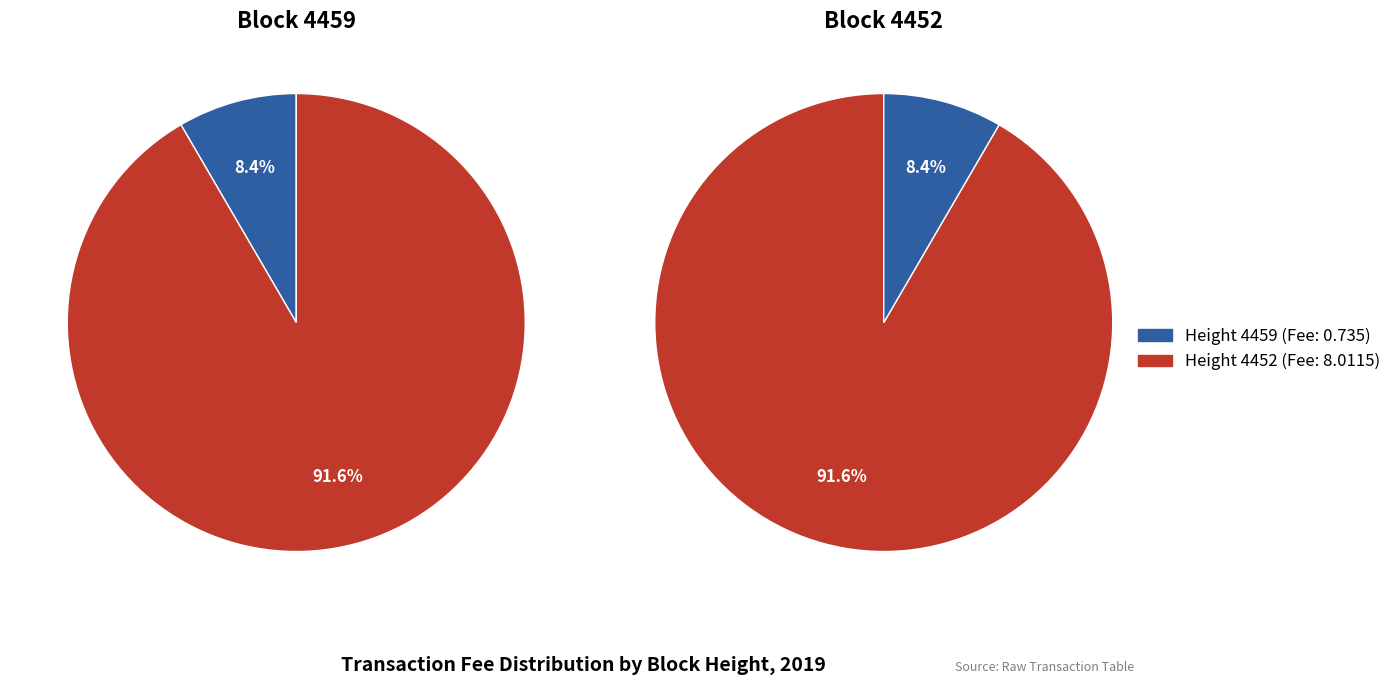

To the nearest percent, what is the difference between the 4459 and 4452 slice percentages?

83%